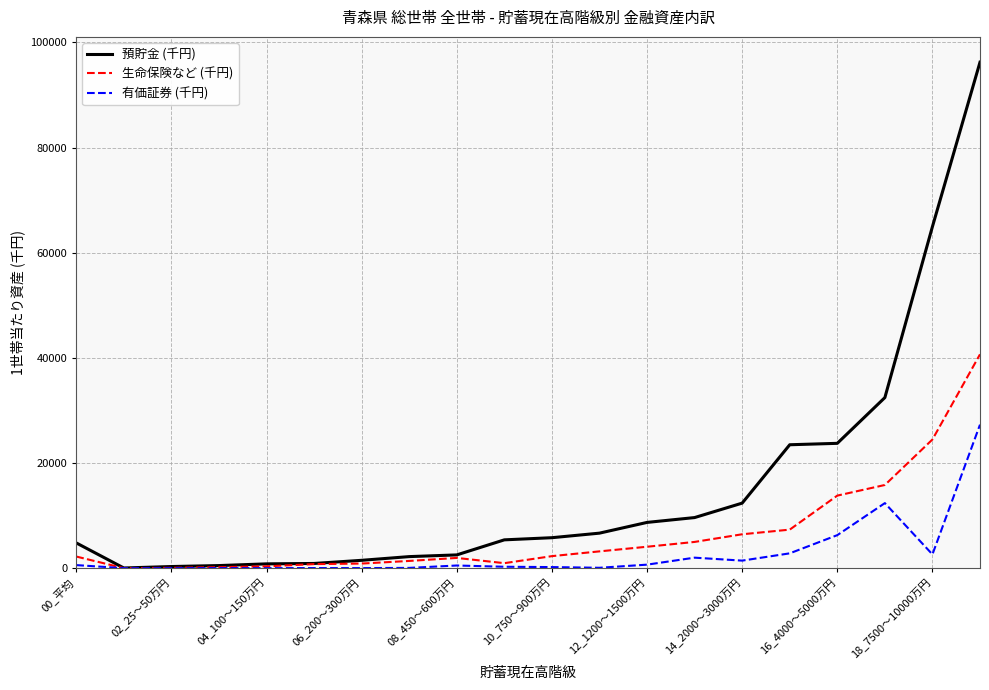

List the series in order of their overall mean, highest first.

預貯金 (千円), 生命保険など (千円), 有価証券 (千円)